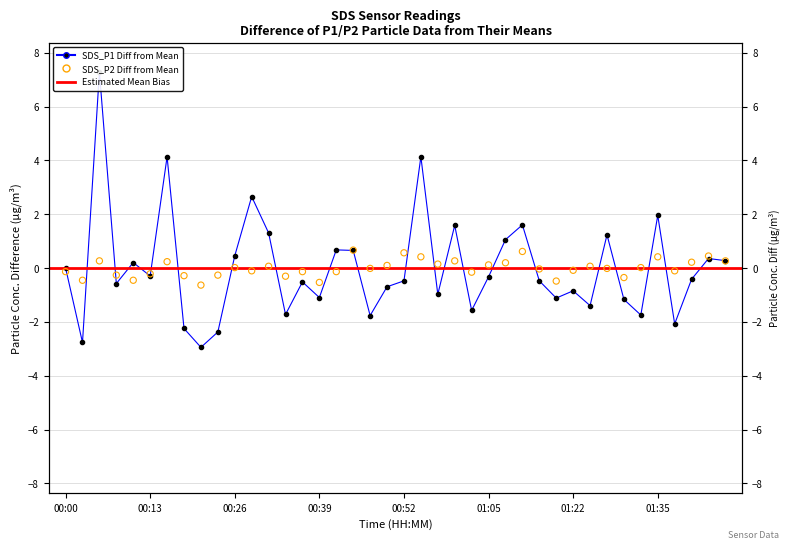

At which category is the sum across all series the highest?

00:05